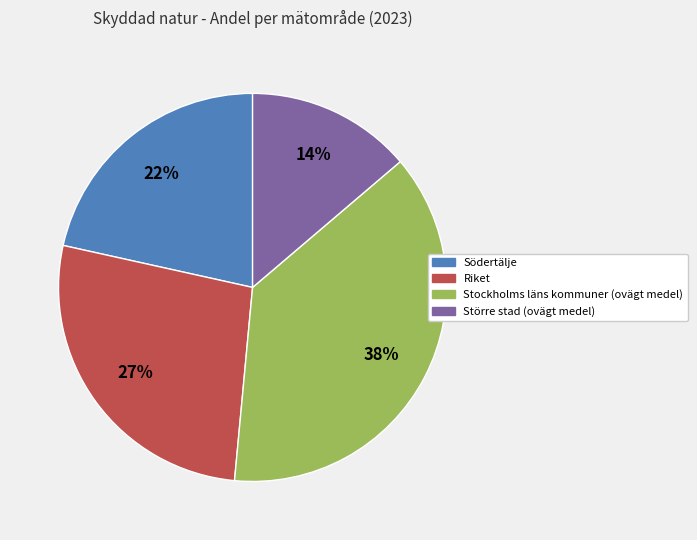

Do Stockholms läns kommuner (ovägt medel) and Större stad (ovägt medel) together represent more than half of the pie?

Yes